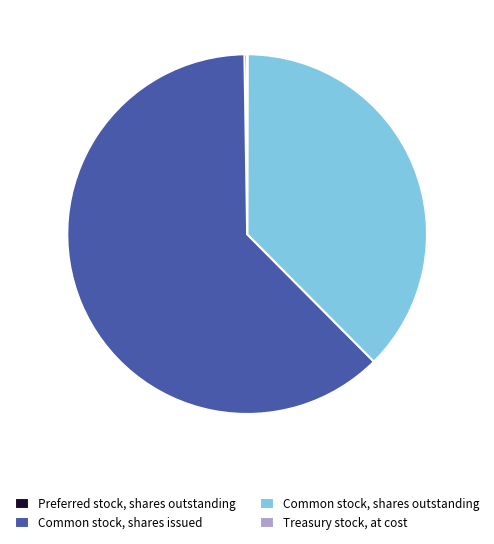

Which slice is the largest?

Common stock, shares issued